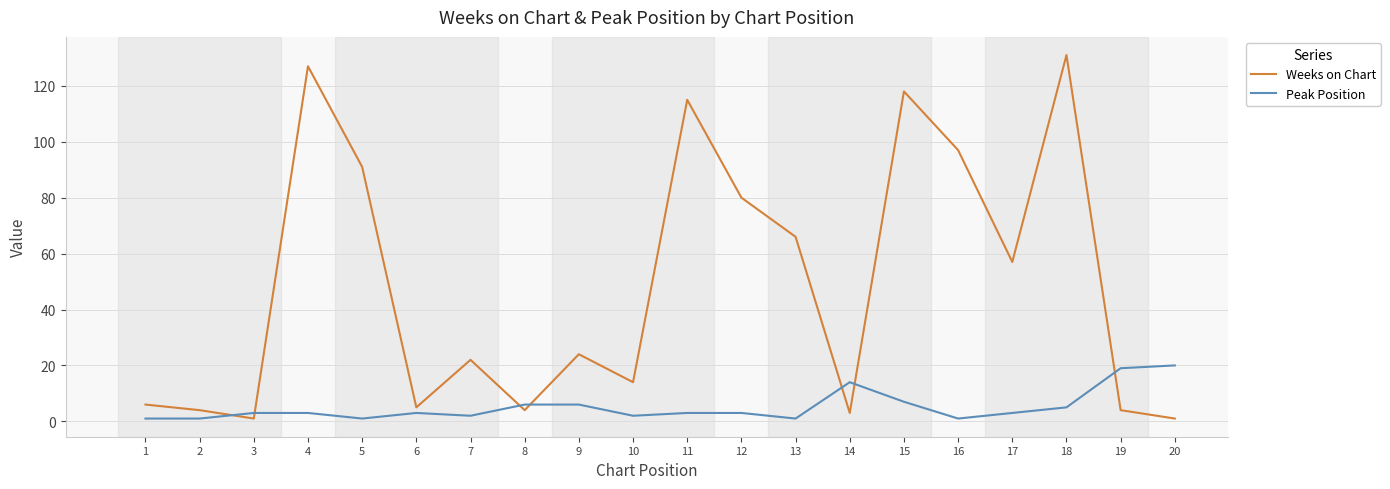

The value of Weeks on Chart at 10 is 14. True or false?

True